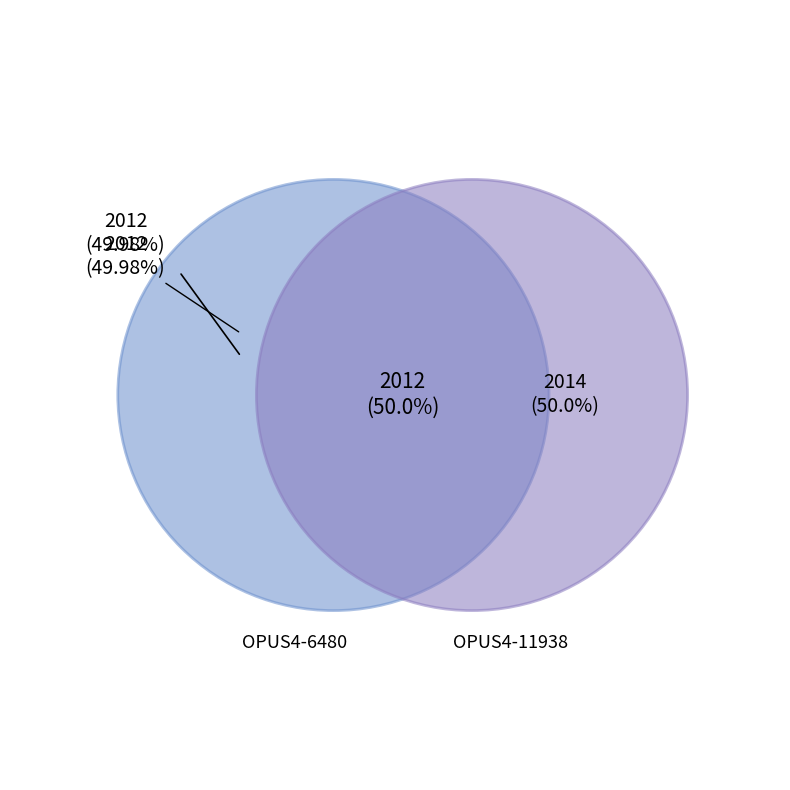

Rank the categories by value from highest to lowest.

OPUS4-11938, OPUS4-6480